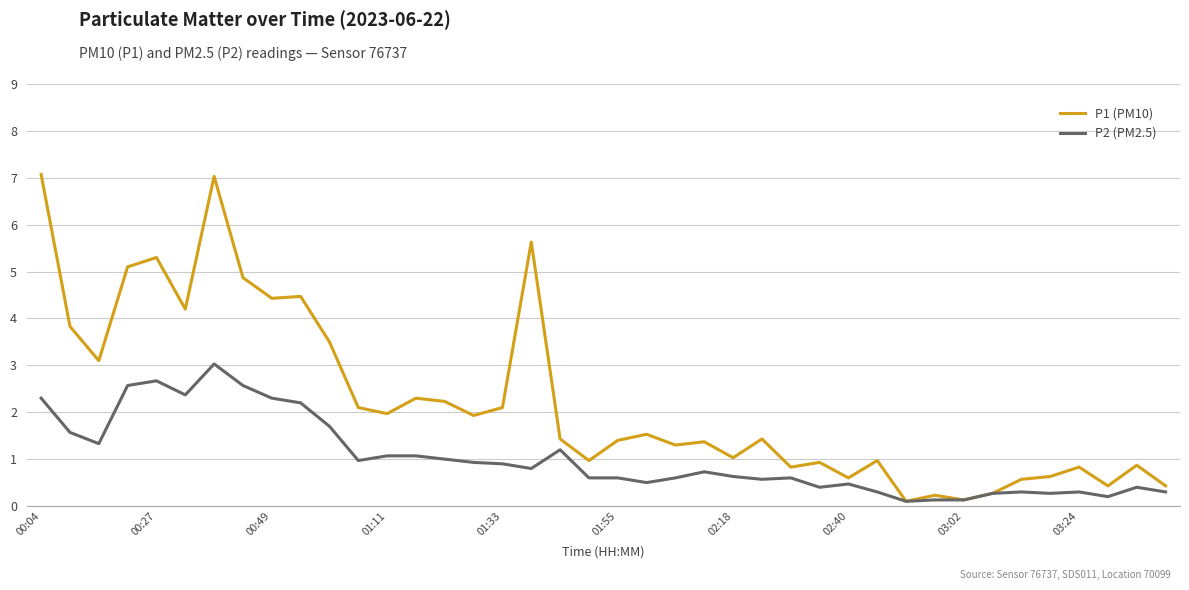

How many lines are shown in the chart?

2